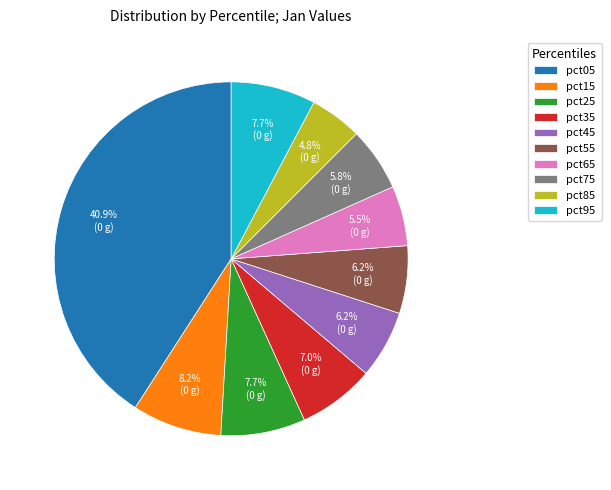

Which has a higher value, pct25 or pct75?

pct25